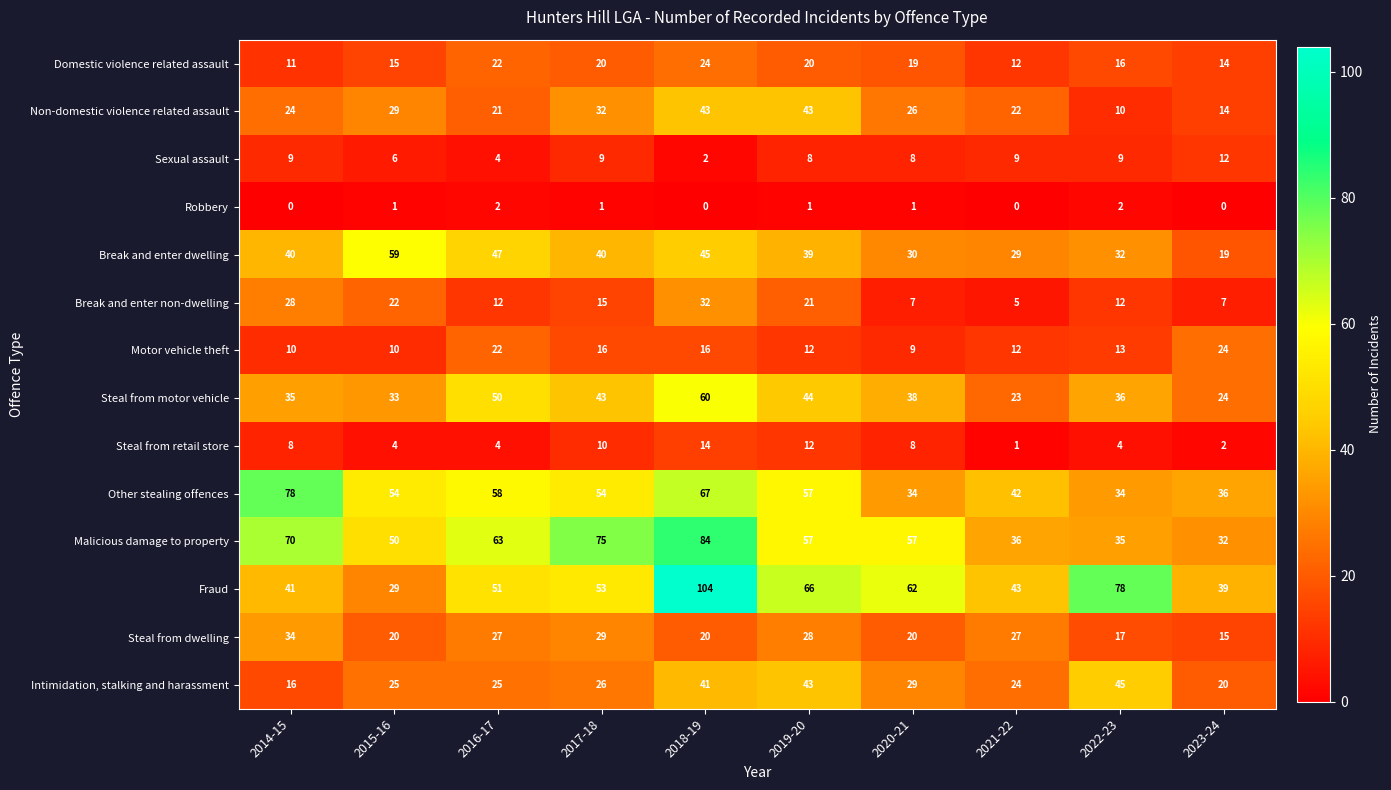

The value of Malicious damage to property at 2020-21 is 78. True or false?

False